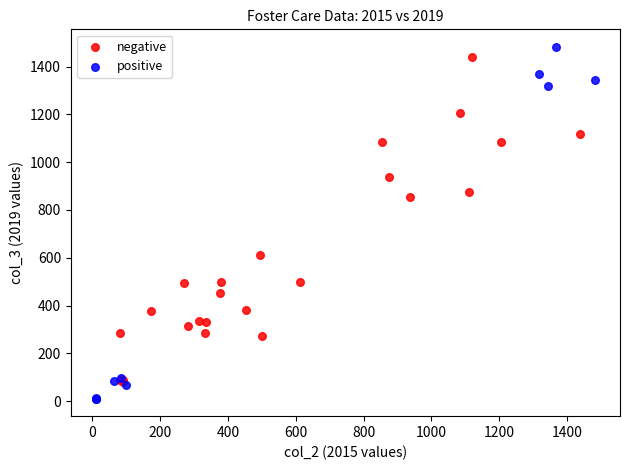

Which series reaches the maximum Y coordinate?

positive